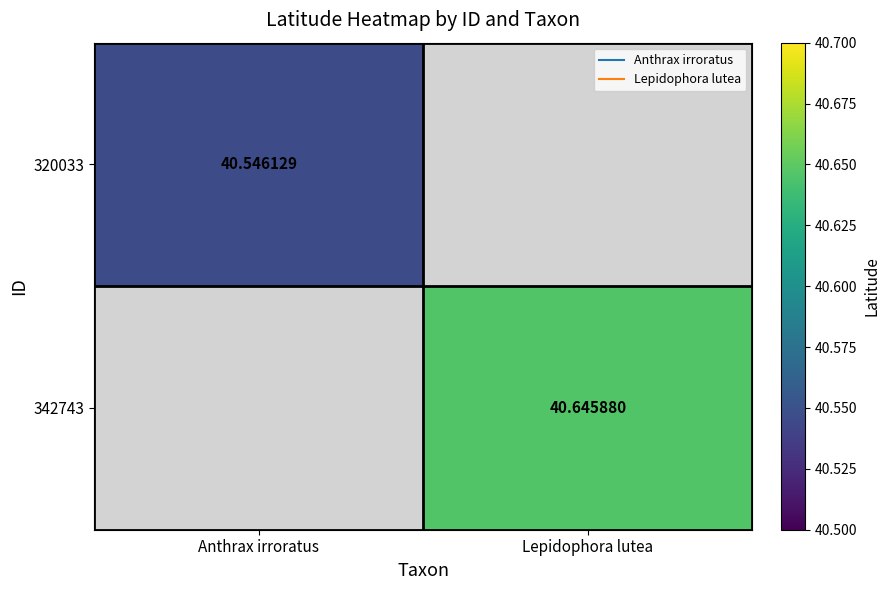

What is the minimum value shown in the chart?

40.5